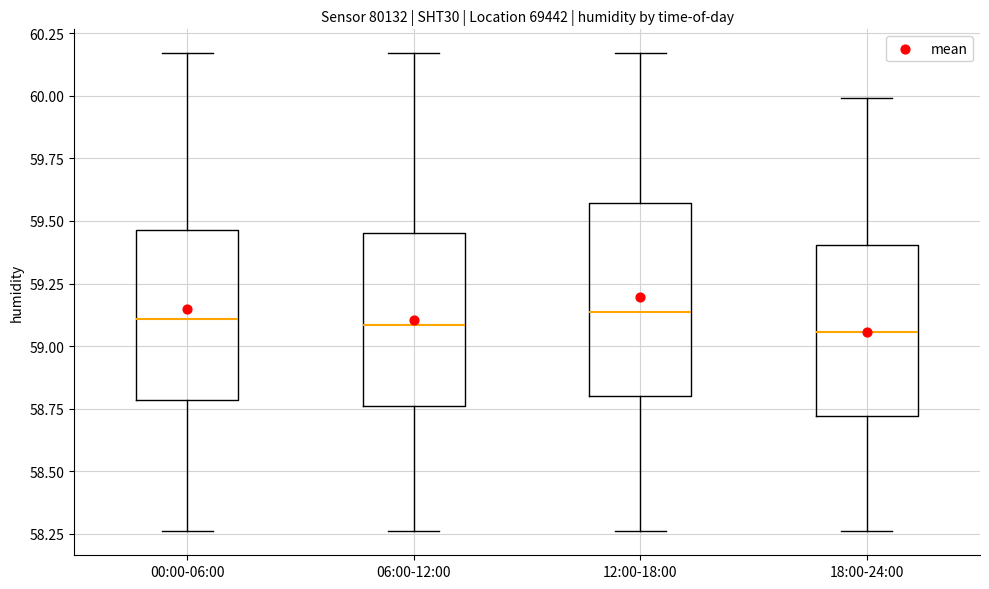

Reading left to right, read every box against the y-axis: the position of its median line, the range the box covers, and the ends of its whiskers. The values are not printed on the chart, so give them approximately, as read against the axis.

00:00-06:00: median 59.10, box 58.80 to 59.45, whiskers 58.25 to 60.15
06:00-12:00: median 59.10, box 58.75 to 59.45, whiskers 58.25 to 60.15
12:00-18:00: median 59.15, box 58.80 to 59.55, whiskers 58.25 to 60.15
18:00-24:00: median 59.05, box 58.70 to 59.40, whiskers 58.25 to 60.00